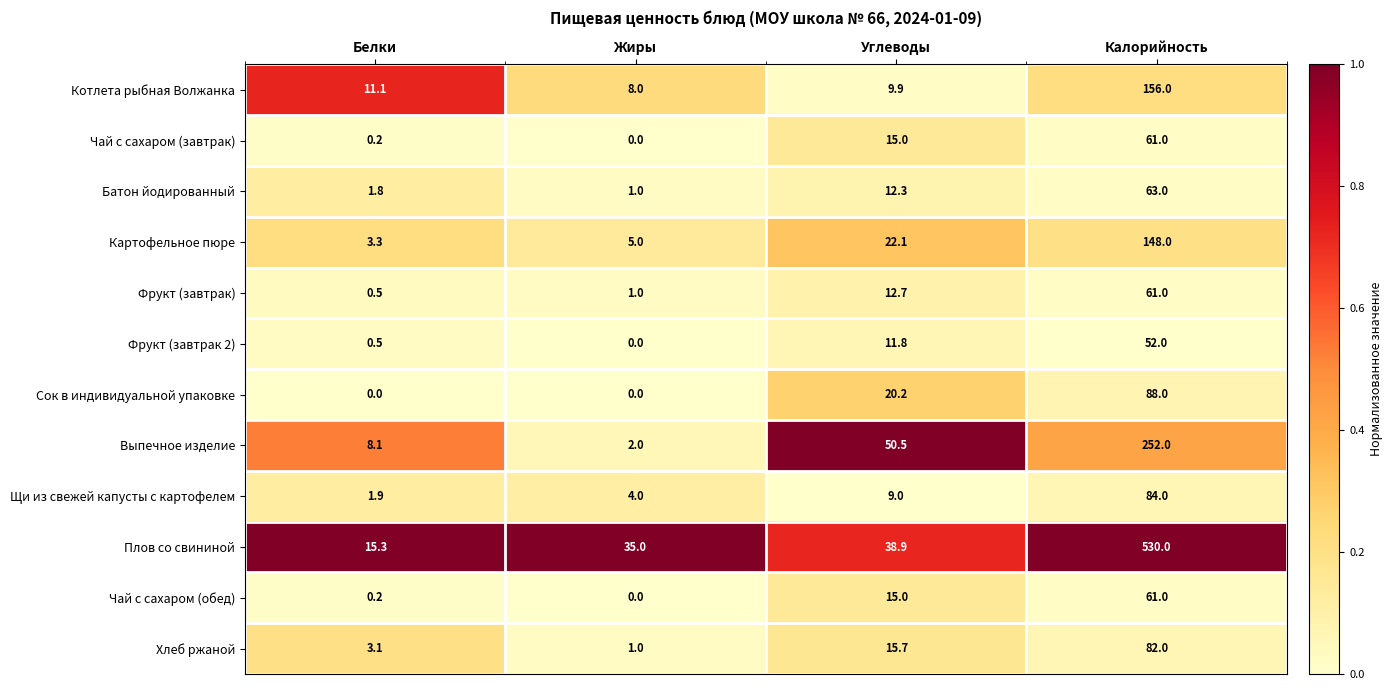

The Батон йодированный series shows 3.1 at Белки. True or false?

False